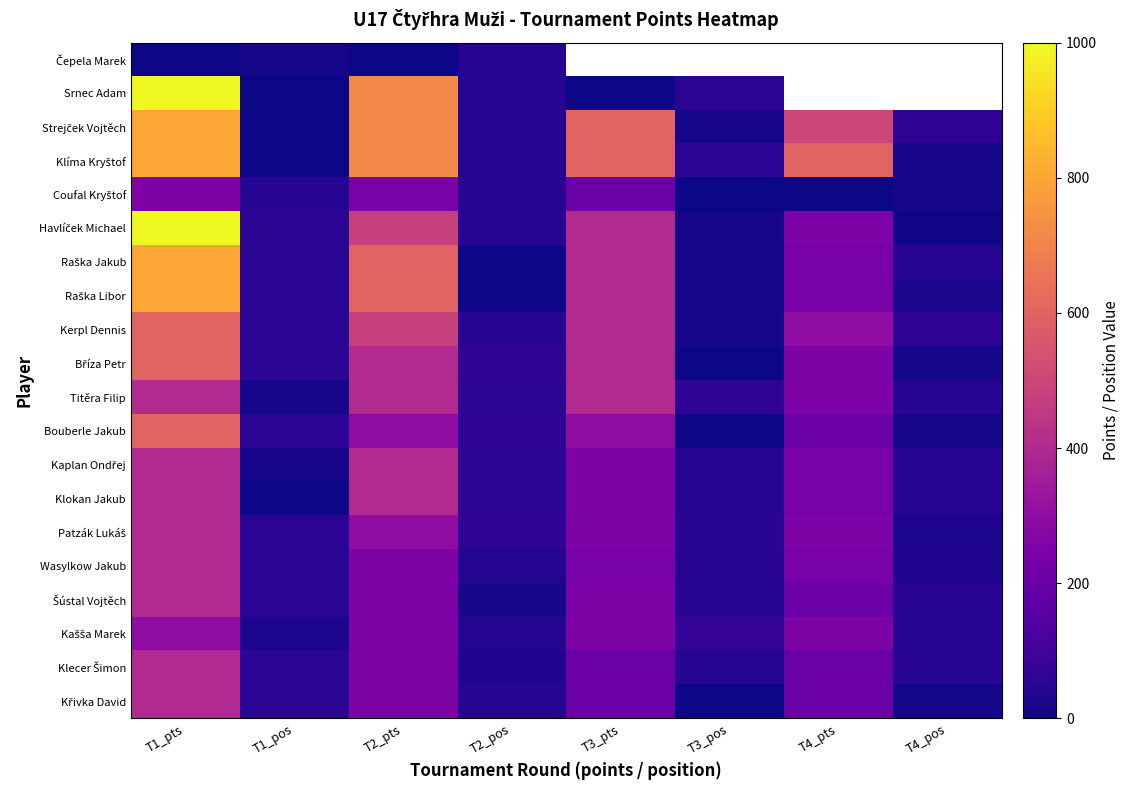

Is it true that Raška Libor equals 240.0 at T4_pts?

True